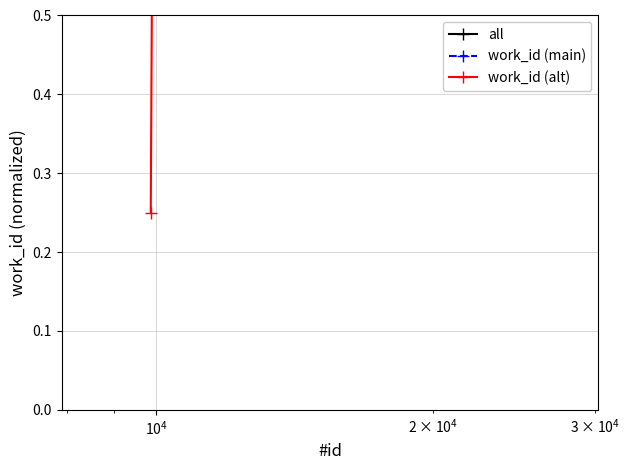

Is this an area chart (filled region under the line)?

No